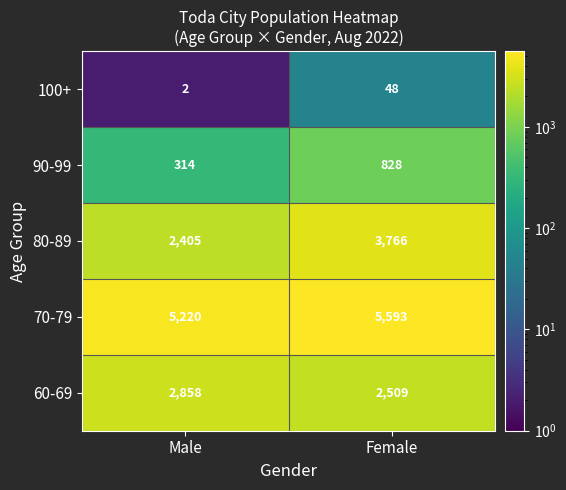

What is the difference between the 60-69 values at Male and Female?

349